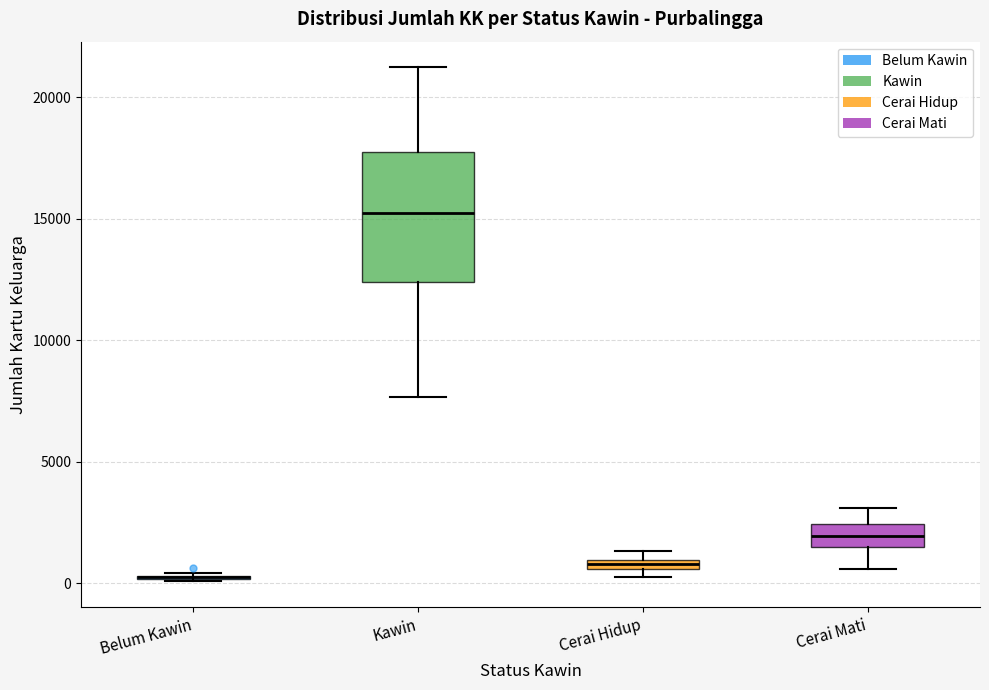

Where is the lower edge of the box for Cerai Mati on the y-axis? The values are not printed on the chart, so give them approximately, as read against the axis.

1500